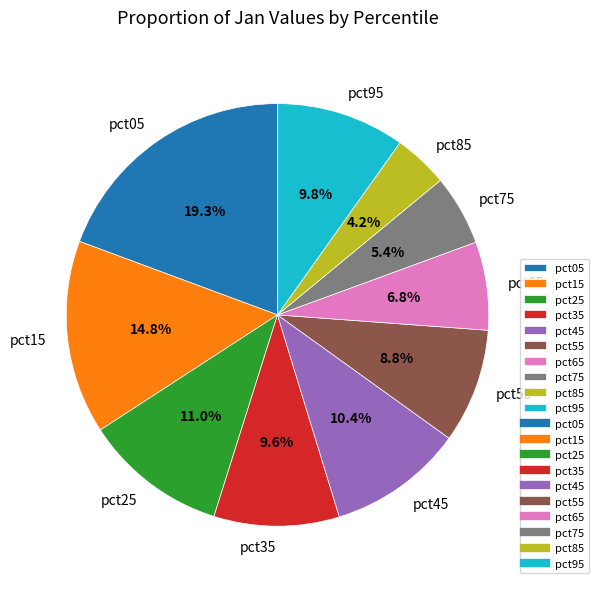

Is there any slice that represents more than half of the pie?

No